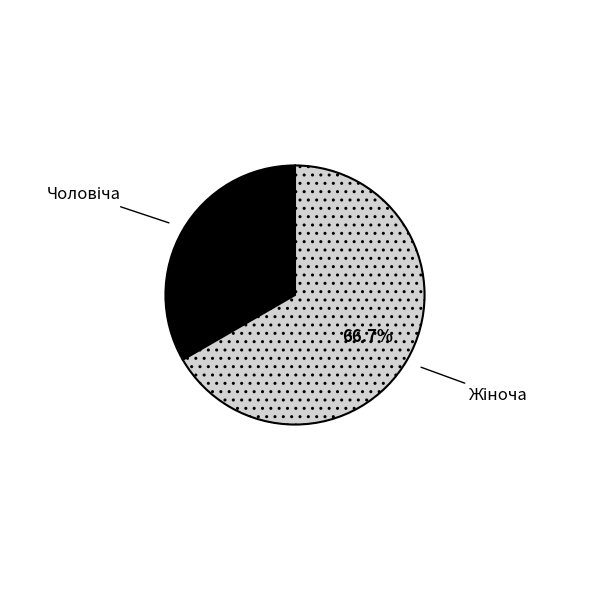

Is there a majority slice in this chart?

Yes